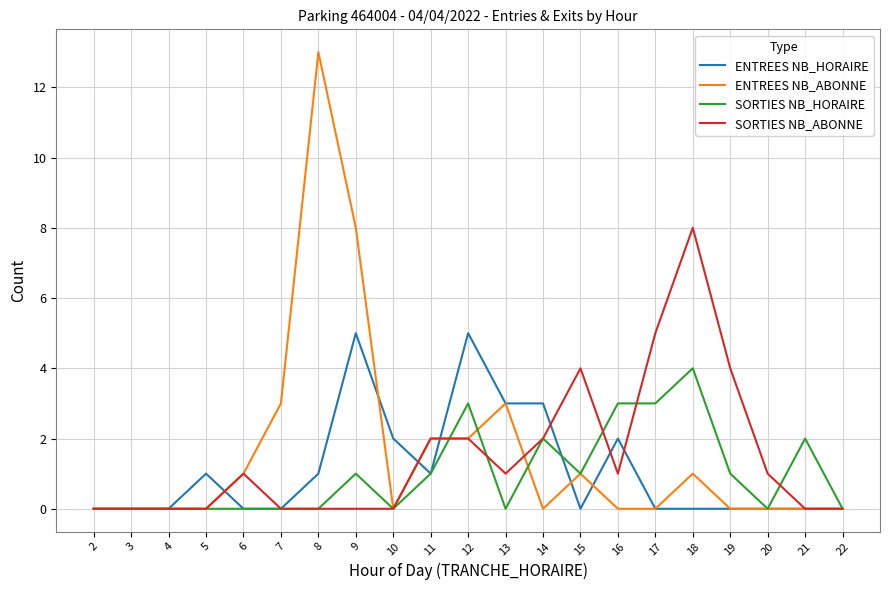

Read the SORTIES NB_ABONNE value at 18.

8